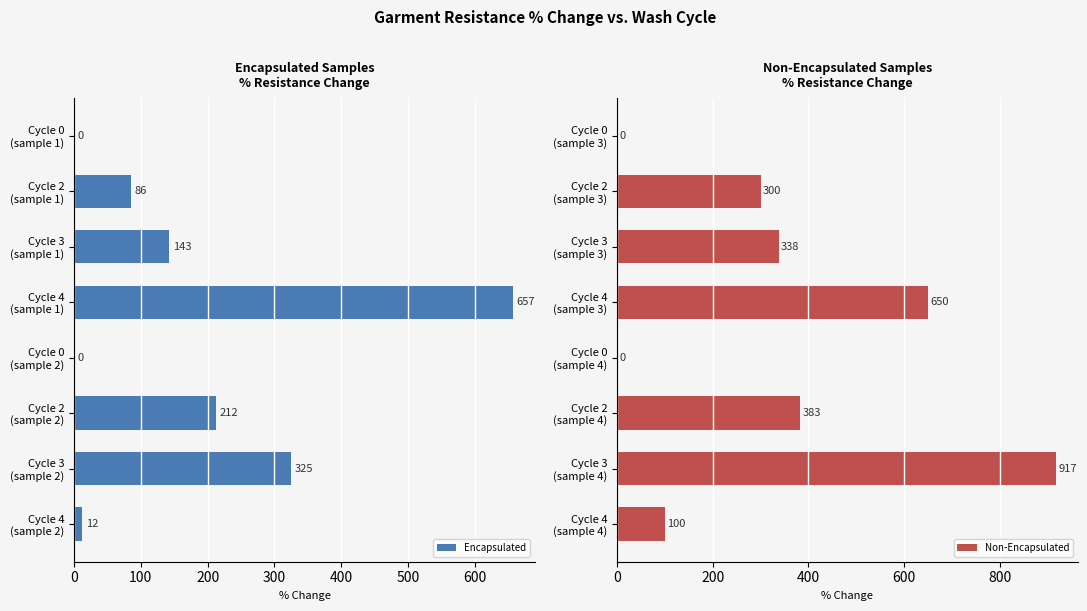

How many distinct data groups are displayed?

2